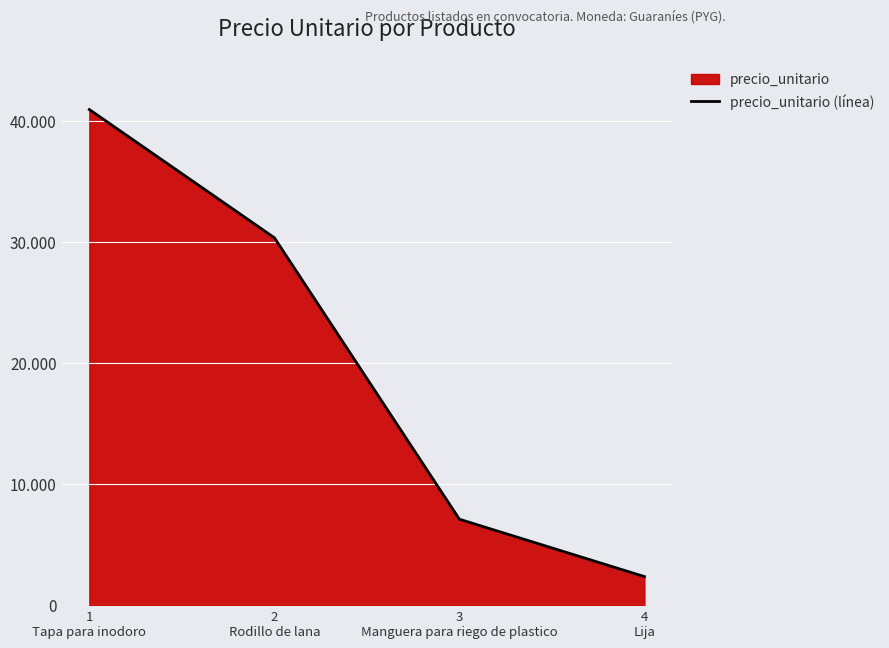

Count the values in the range 7092 to 40912.

3